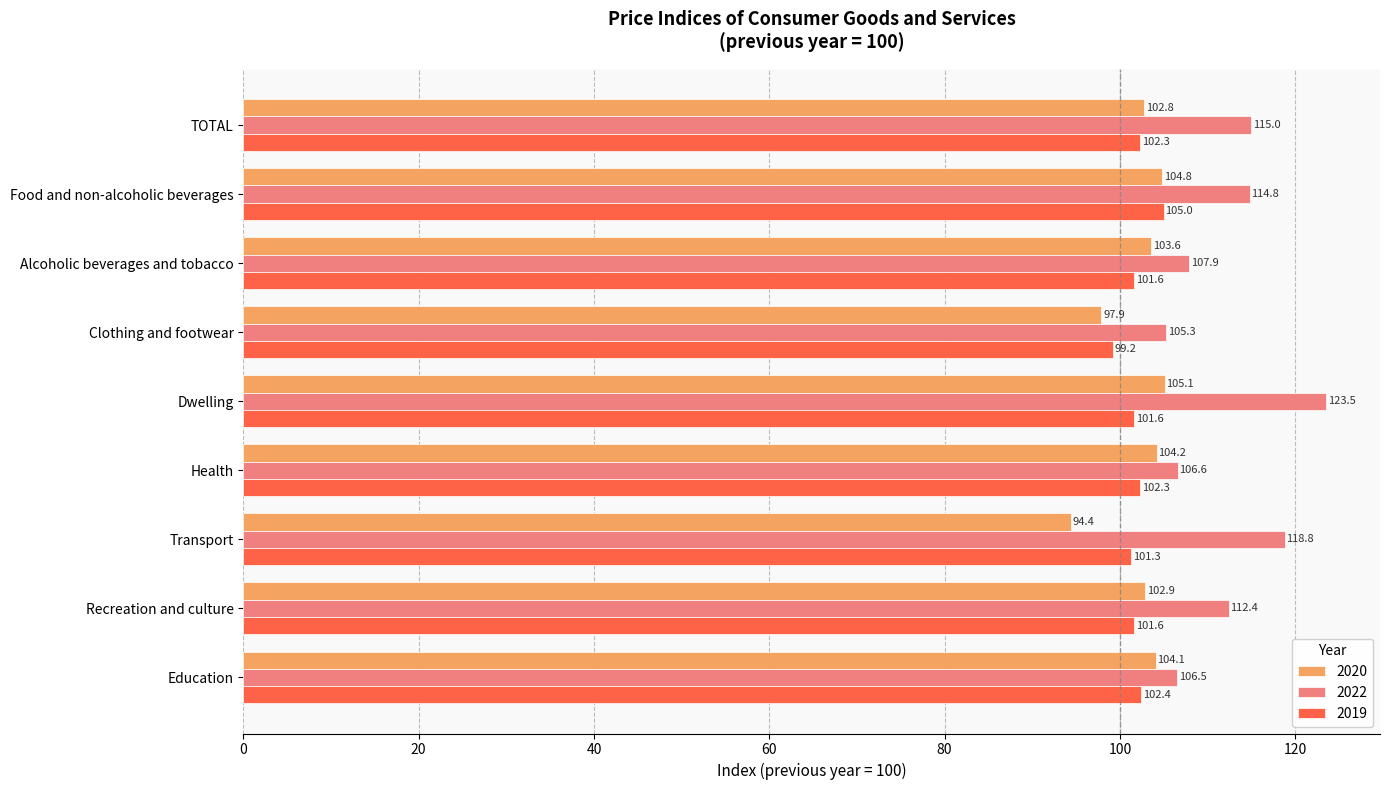

Which series has the largest total across all categories?

2022